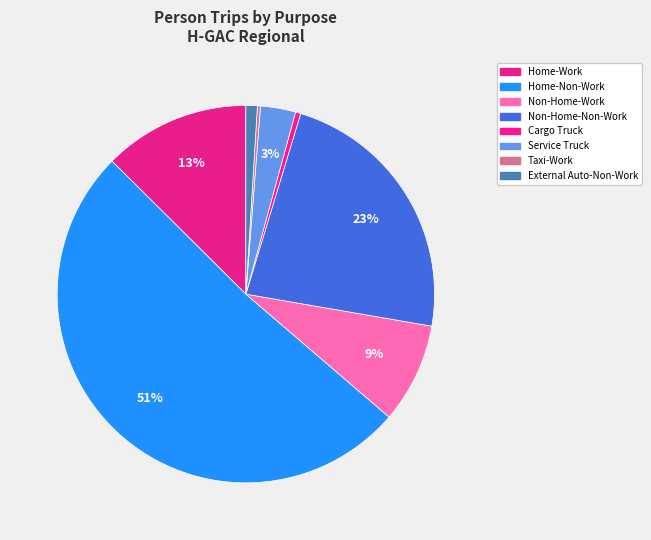

Rank the categories by value from lowest to highest.

Taxi-Work, Cargo Truck, External Auto-Non-Work, Service Truck, Non-Home-Work, Home-Work, Non-Home-Non-Work, Home-Non-Work